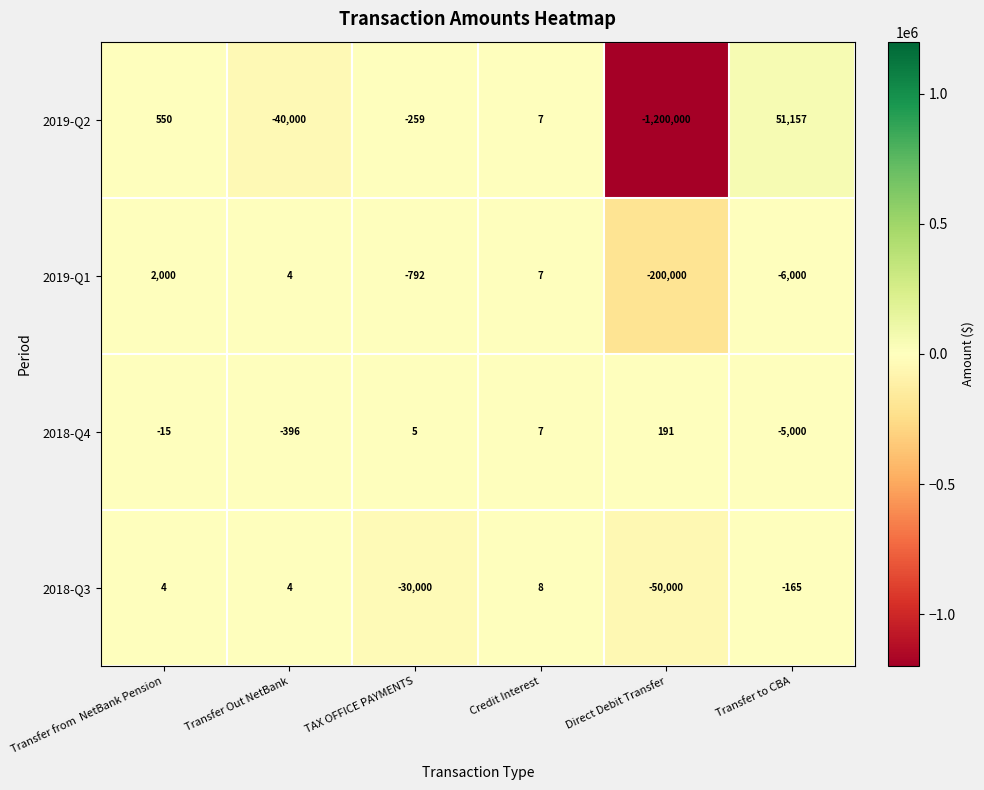

Which series has the widest spread of values?

2019-Q2